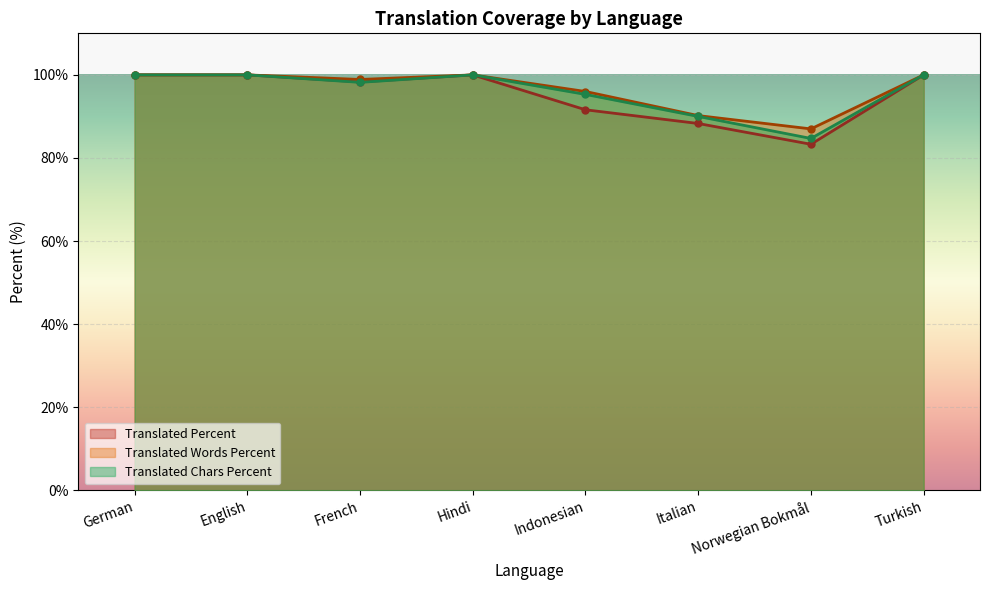

True or false: translated_words_percent and translated cross at least once.

False